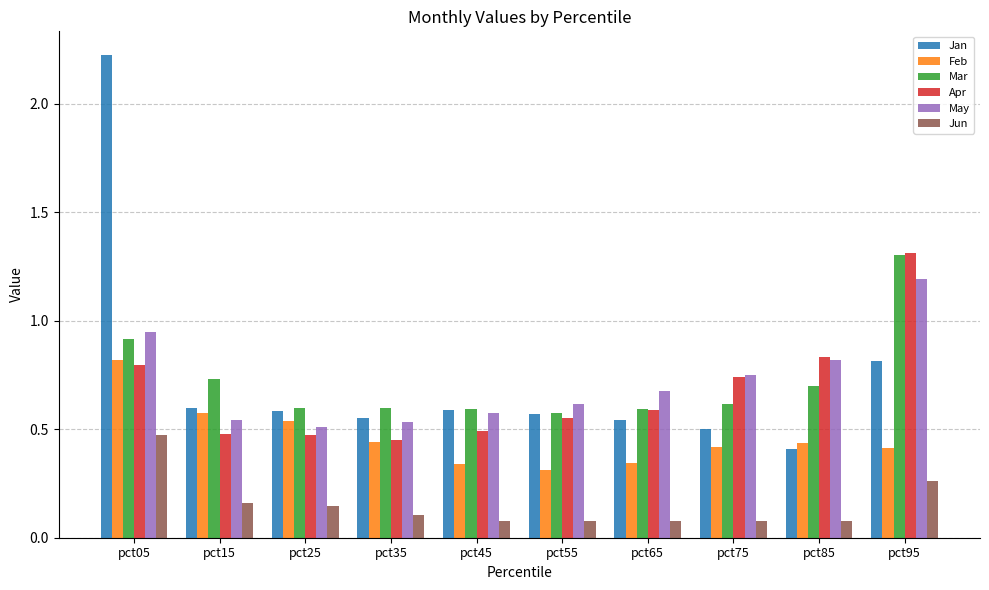

At which category is the sum across all series the highest?

pct05